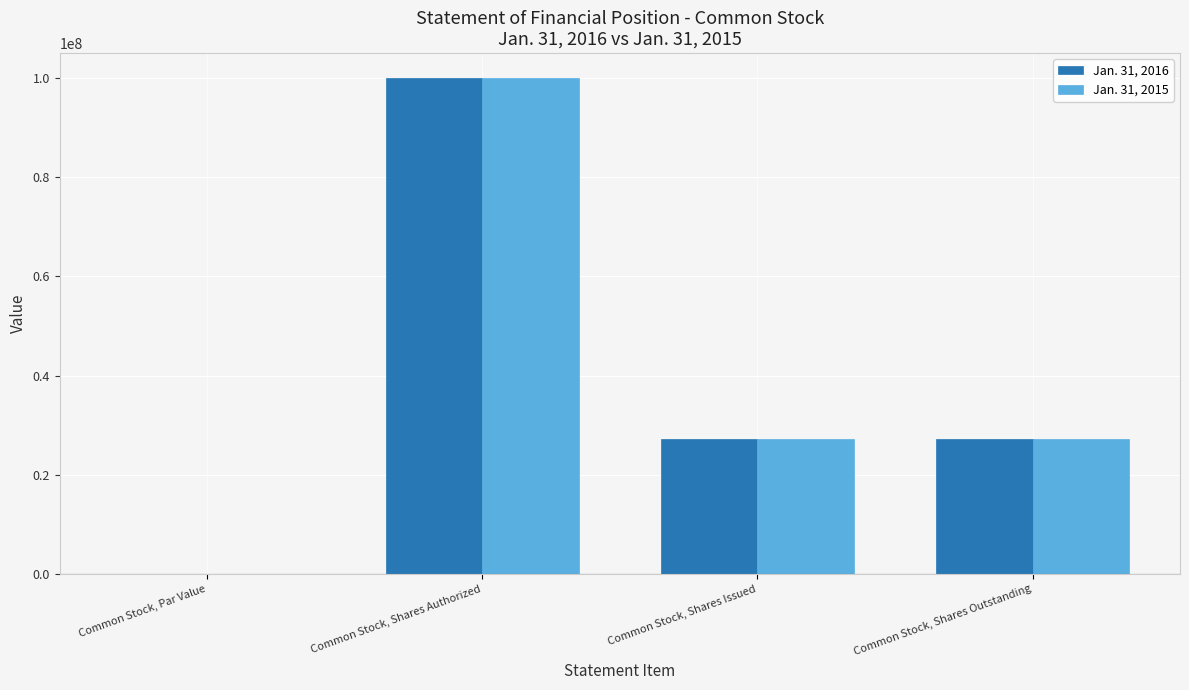

What is the greatest value displayed?

100000000